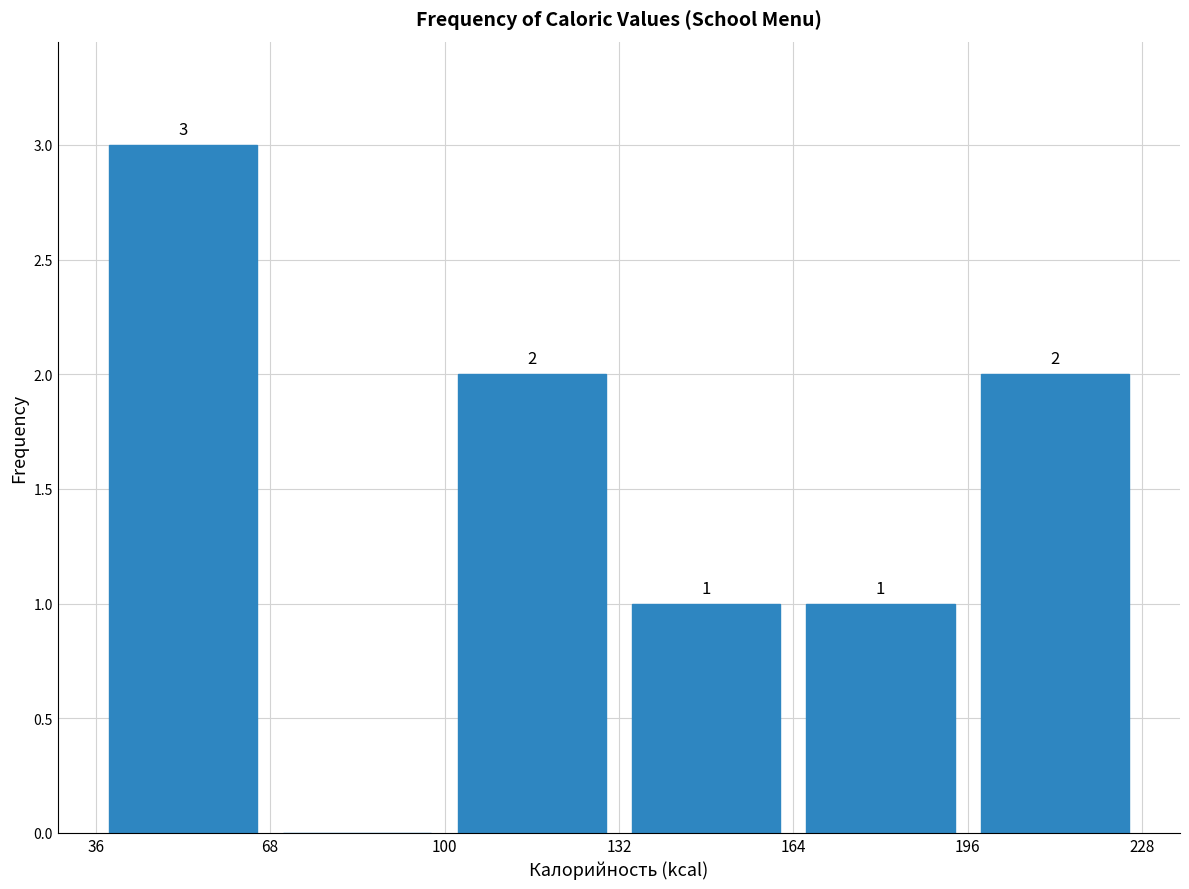

Over which range of the x-axis is the bar tallest?

36 to 68